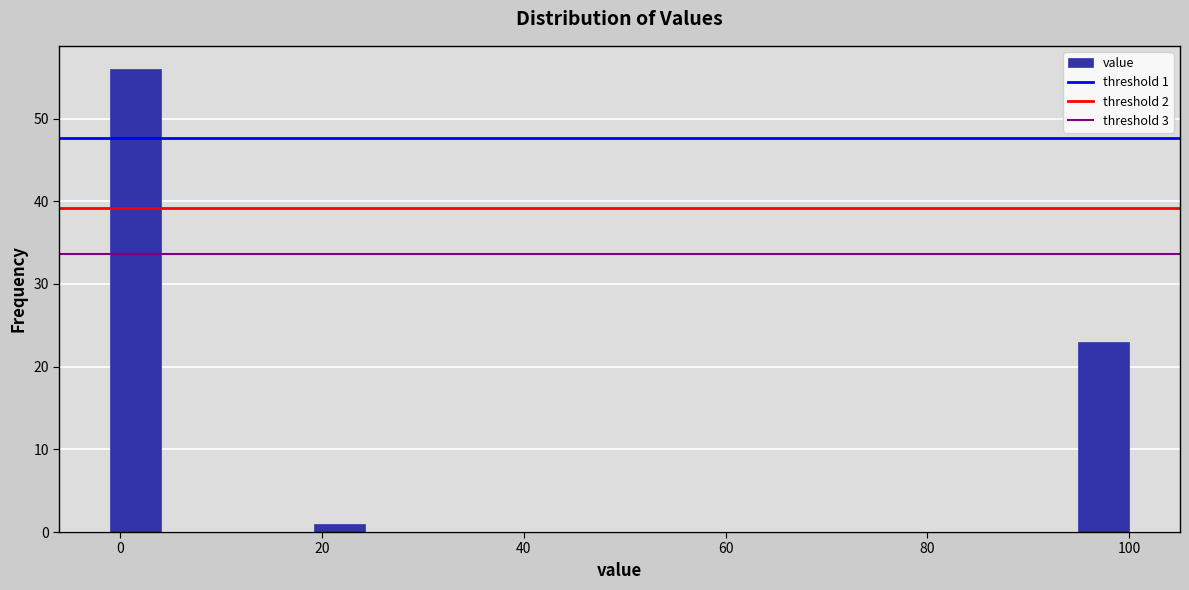

Around what value on the x-axis is the tallest bar? Give the approximate position of its centre, as read against the axis.

2